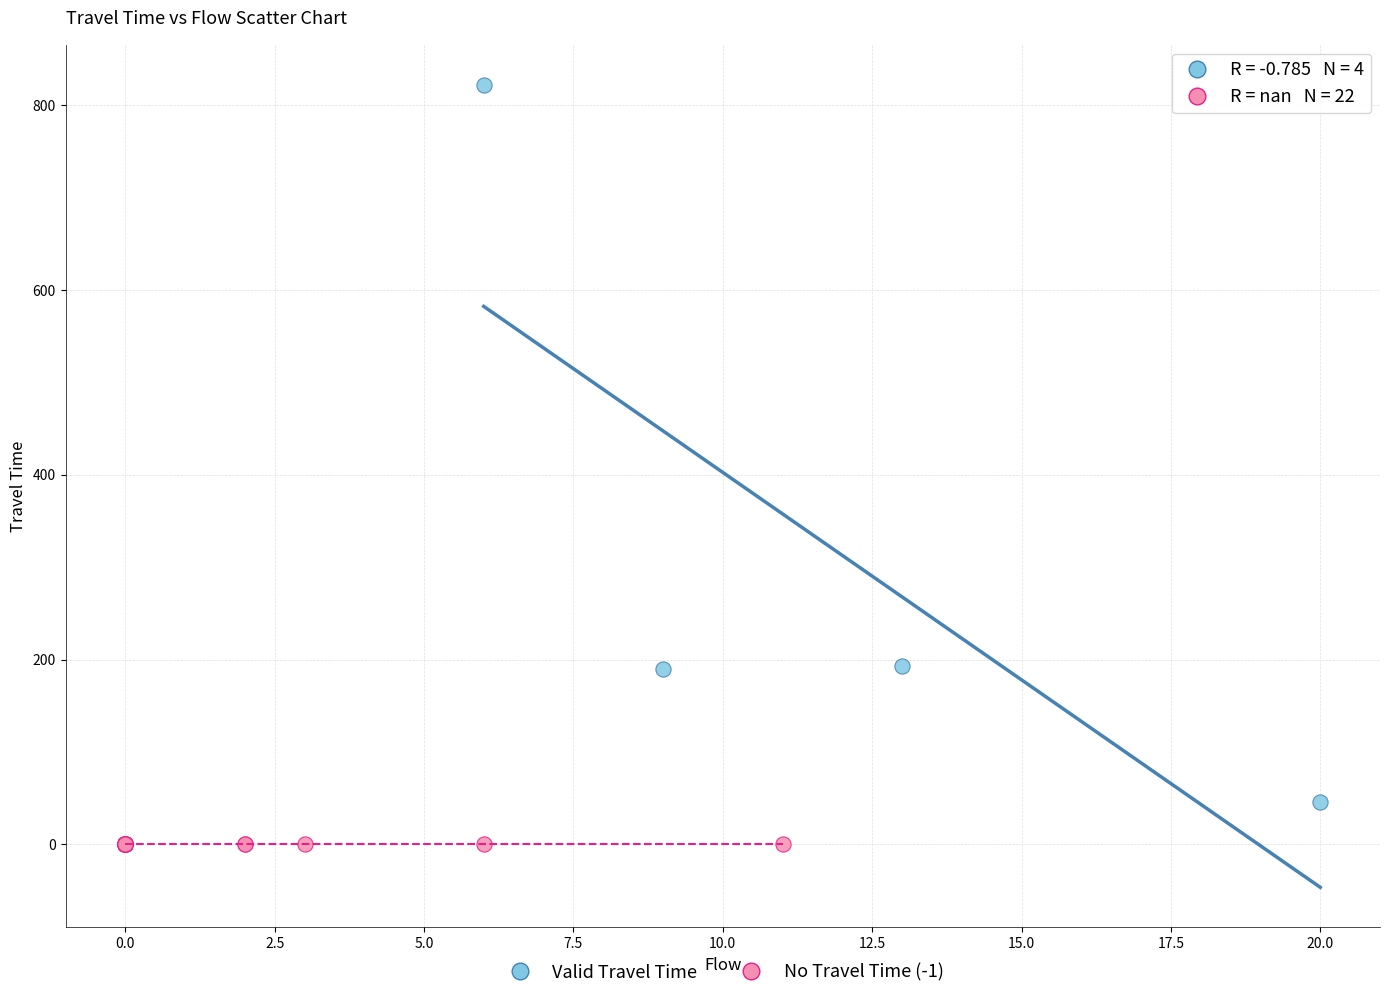

Which series contains the lowest Y value?

No Travel Time (-1)